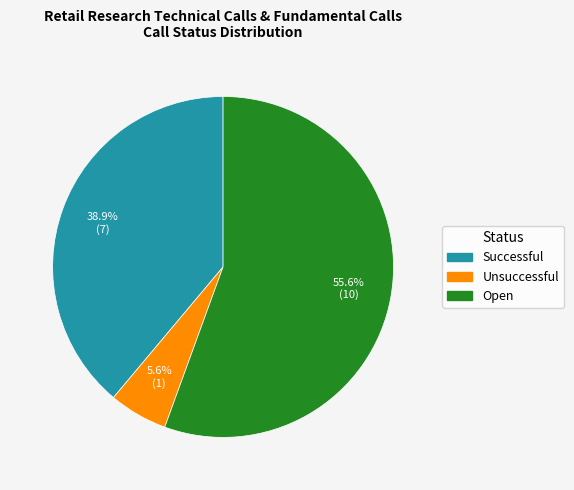

Which has a higher value, Unsuccessful or Successful?

Successful